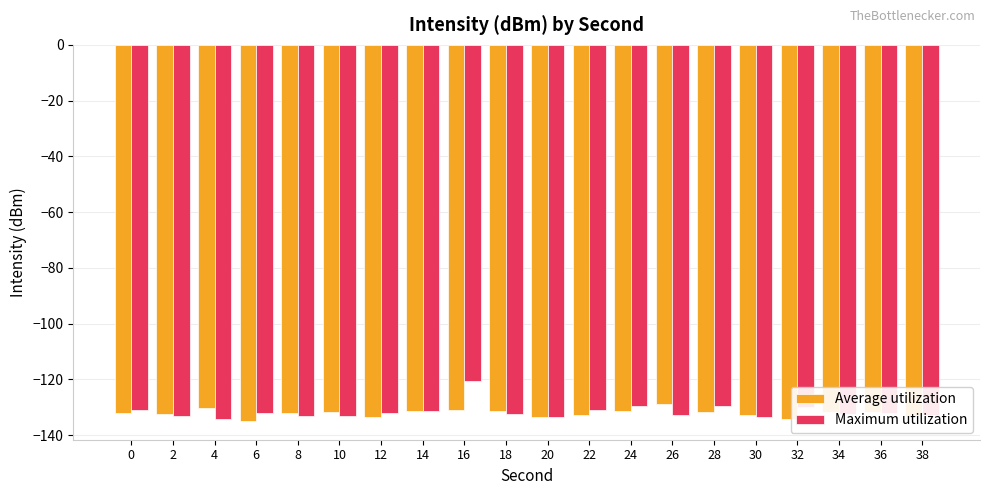

How many bars are there in total?

40